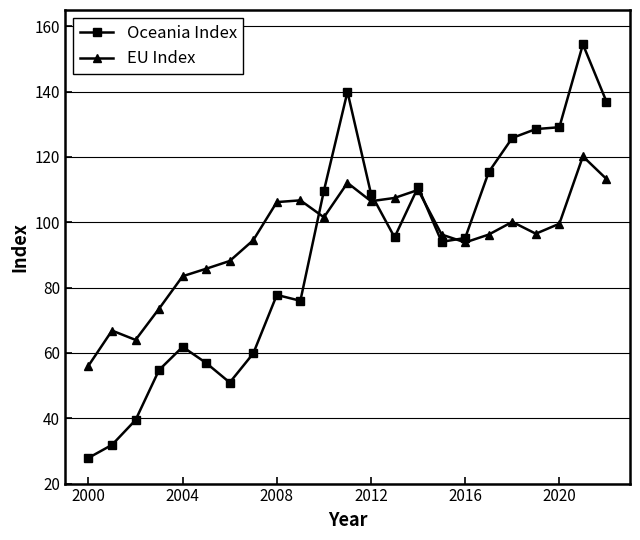

What is the value of the Oceania Index point at the 7th from the left?

50.9